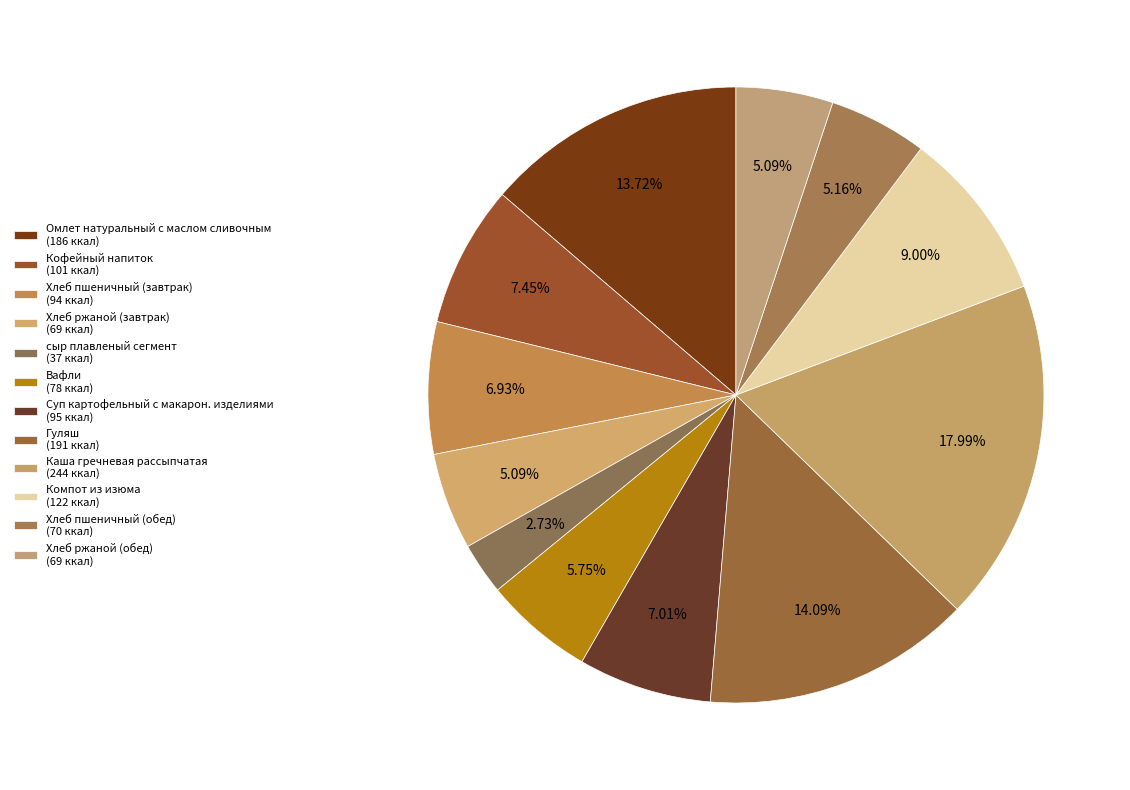

How many segments does this pie chart have?

12